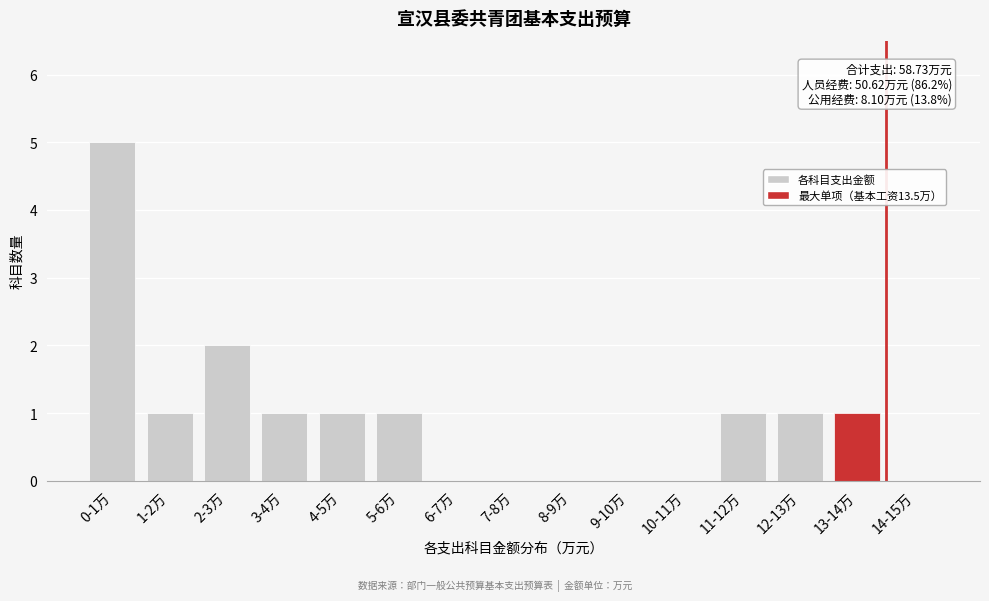

Reading left to right, what are all the values shown in this chart?

0-1万=5	1-2万=1	2-3万=2	3-4万=1	4-5万=1	5-6万=1	6-7万=0	7-8万=0	8-9万=0	9-10万=0	10-11万=0	11-12万=1	12-13万=1	13-14万=1	14-15万=0